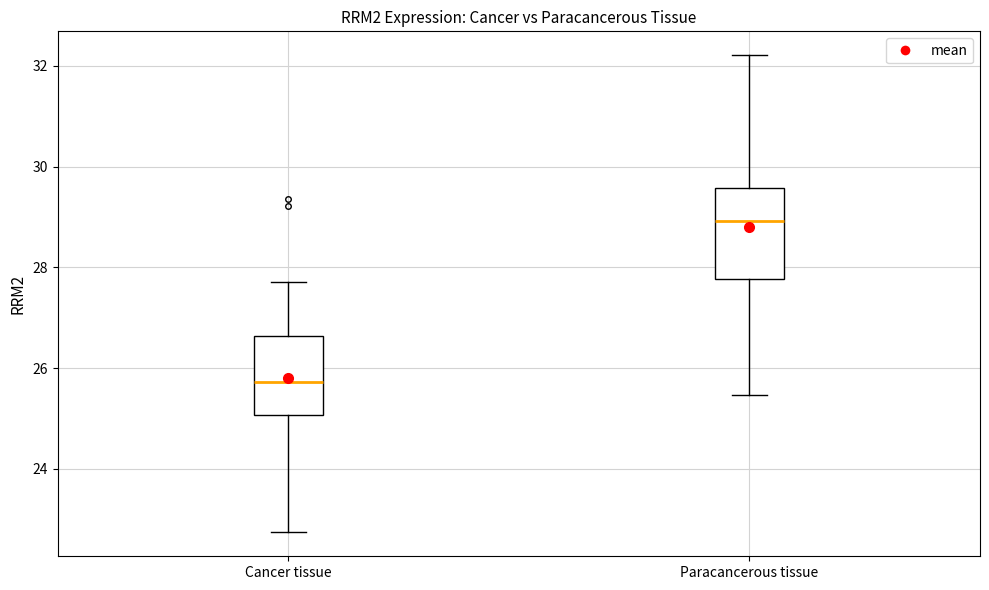

Where does the lower whisker of the box for Paracancerous tissue end on the y-axis? The values are not printed on the chart, so give them approximately, as read against the axis.

25.4